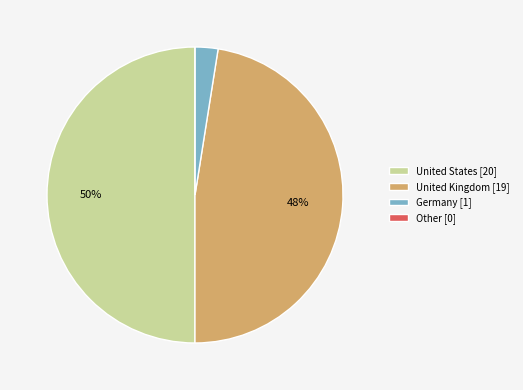

What is the largest slice in the pie chart?

United States